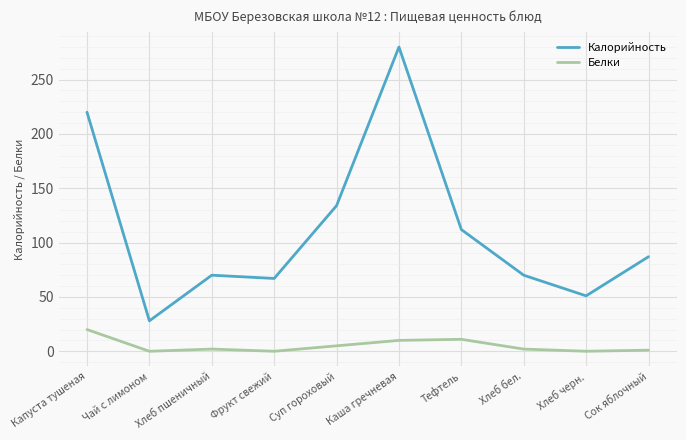

True or false: Белки and Калорийность intersect in this chart.

False